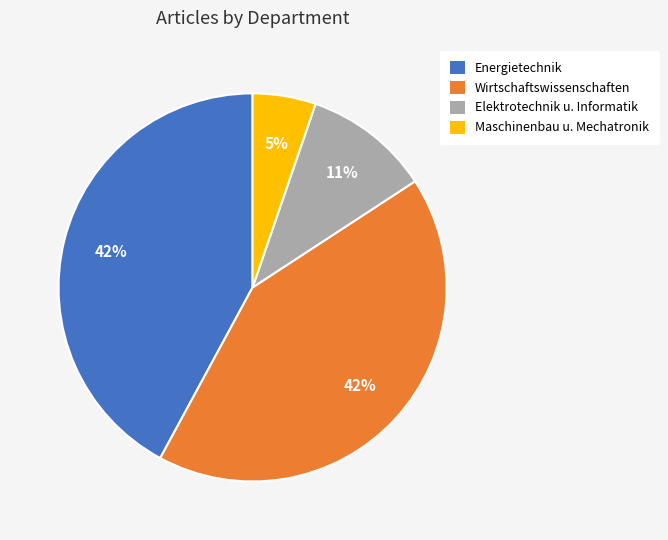

Do Wirtschaftswissenschaften and Maschinenbau u. Mechatronik together represent more than half of the pie?

No